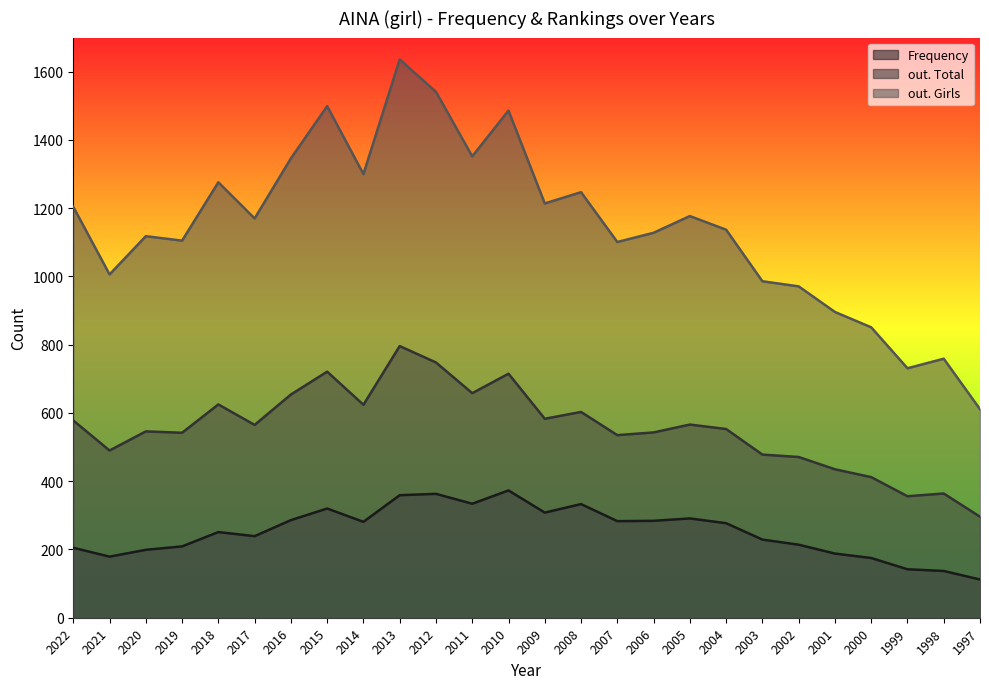

How many distinct data groups are displayed?

3